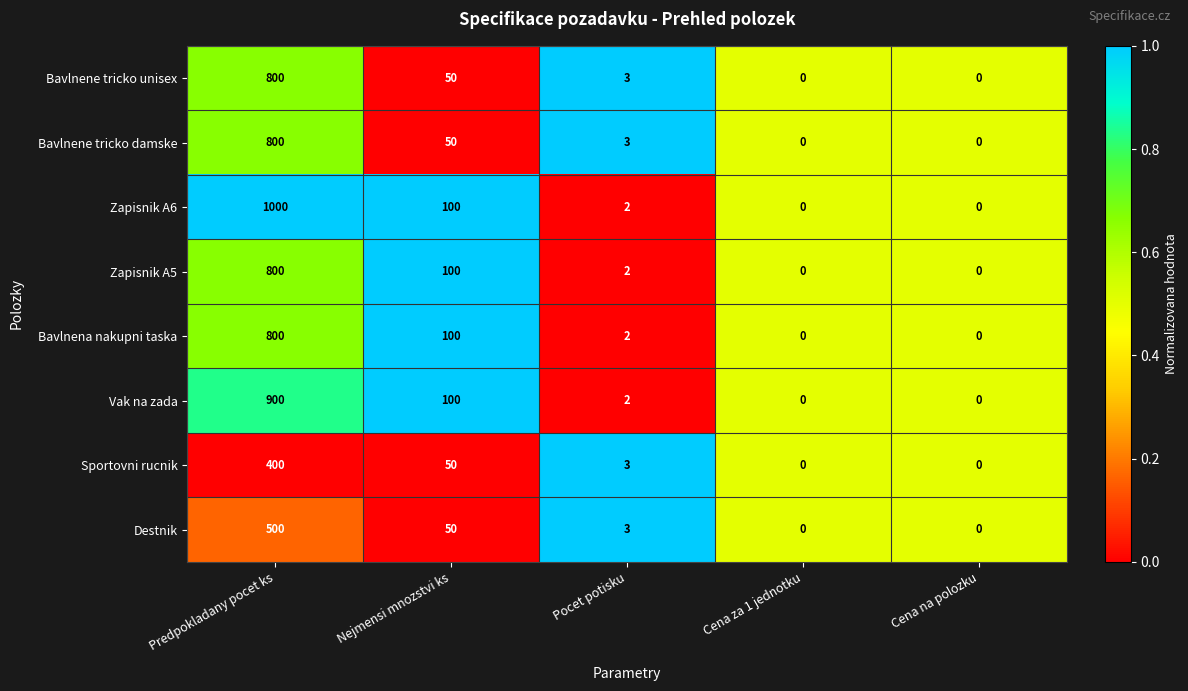

What is the average value of the Vak na zada series?

200